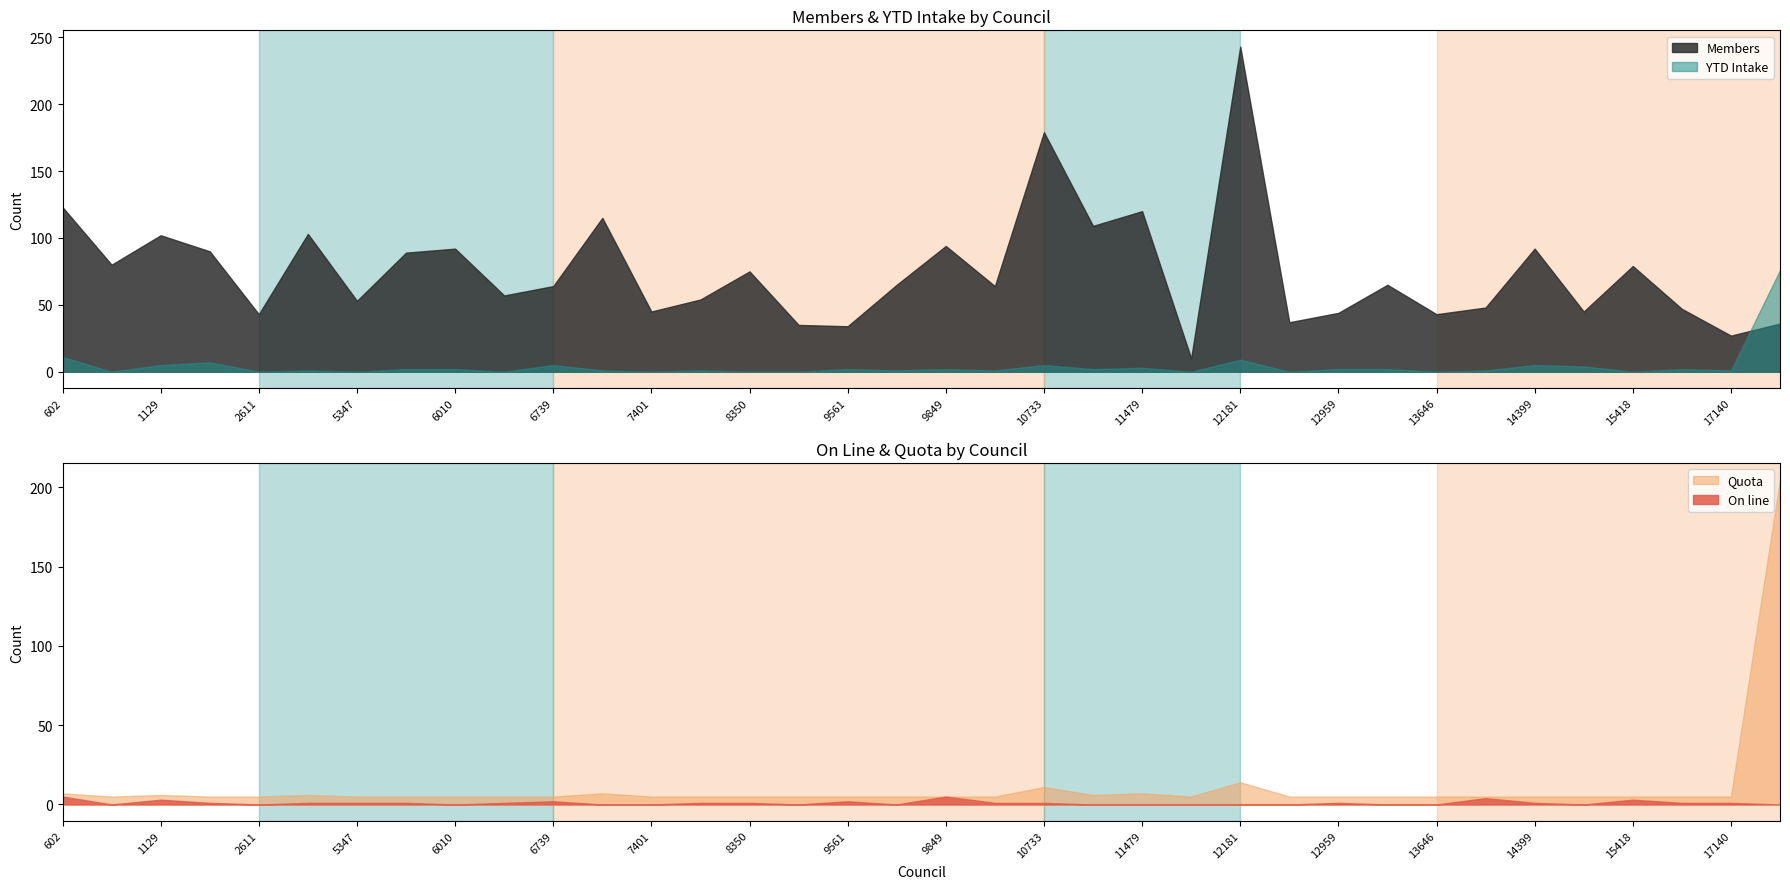

Which category has the lowest value in the Members series?

11812